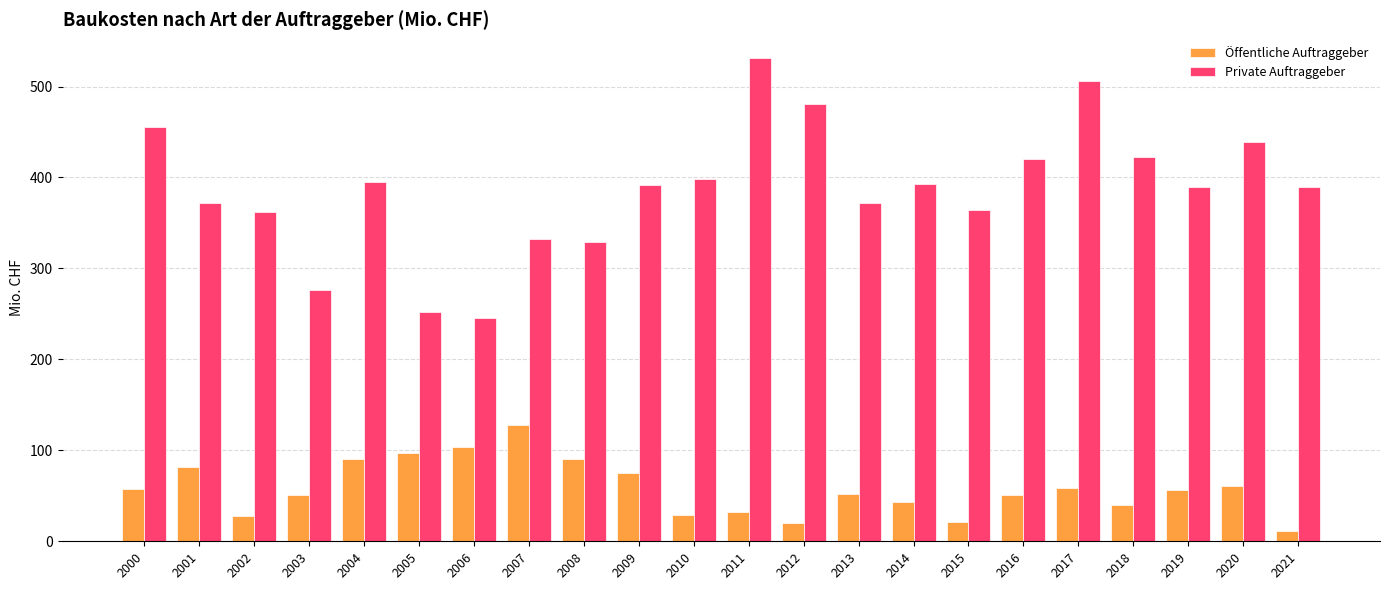

Which series has the largest total across all categories?

Private Auftraggeber